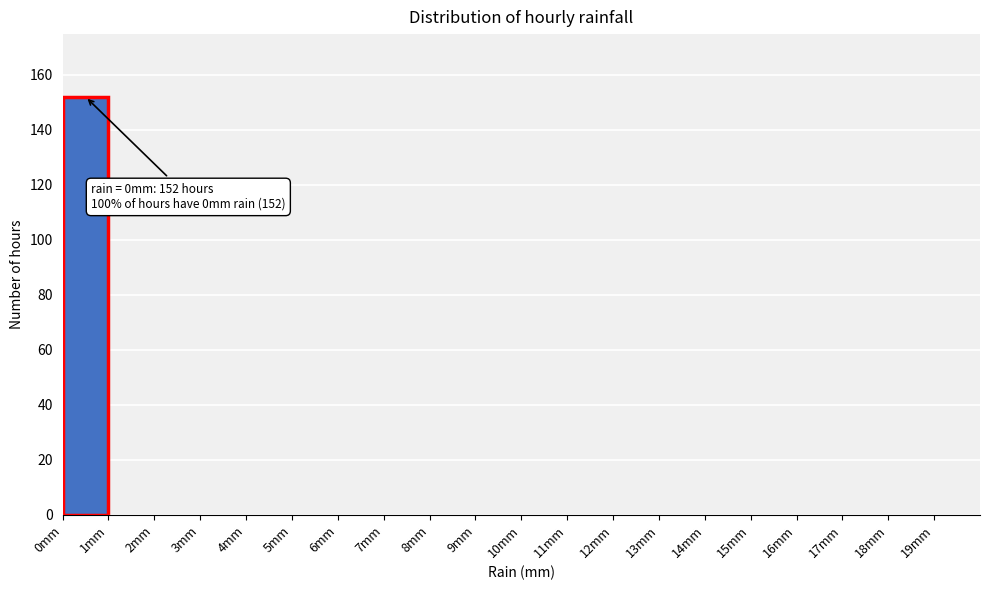

Which range on the x-axis has the tallest bar?

0 to 1